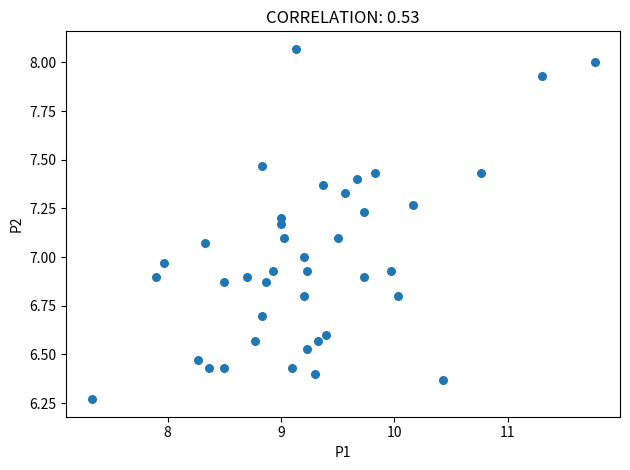

What is the range of X values (max minus min)?

4.4